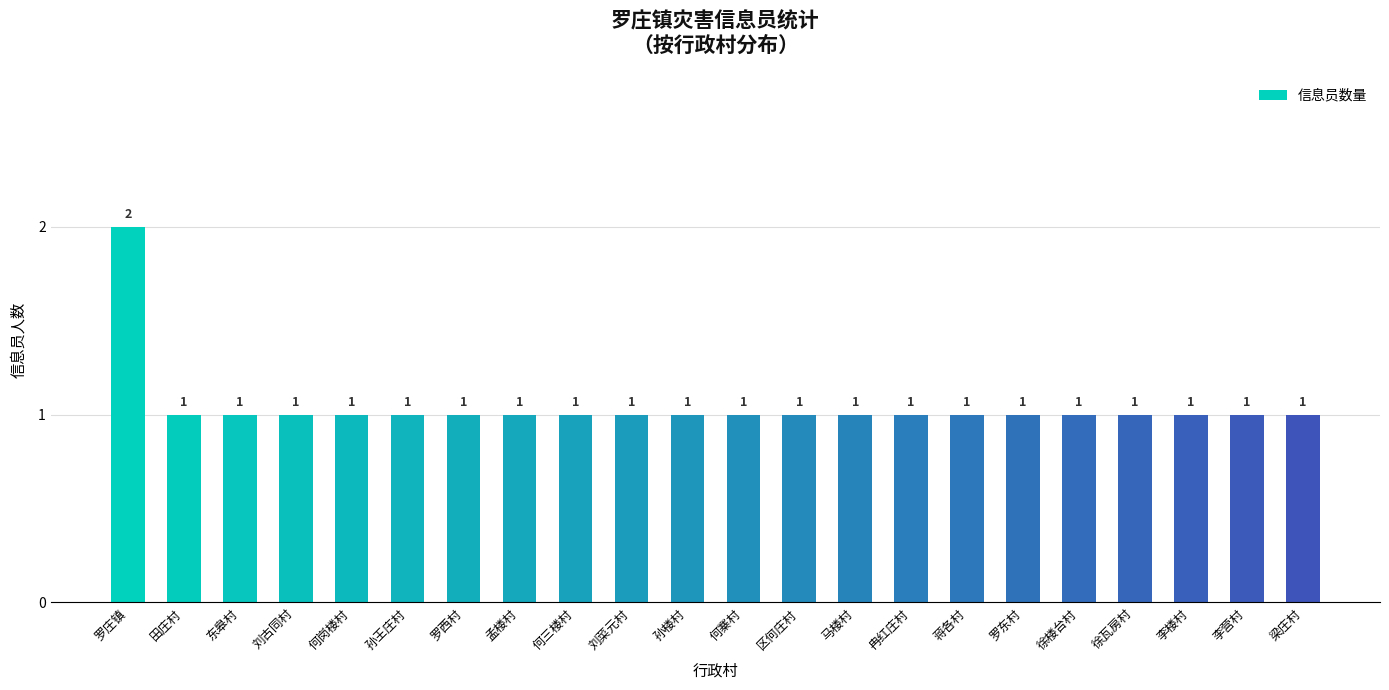

How many values are between 1 and 2?

22